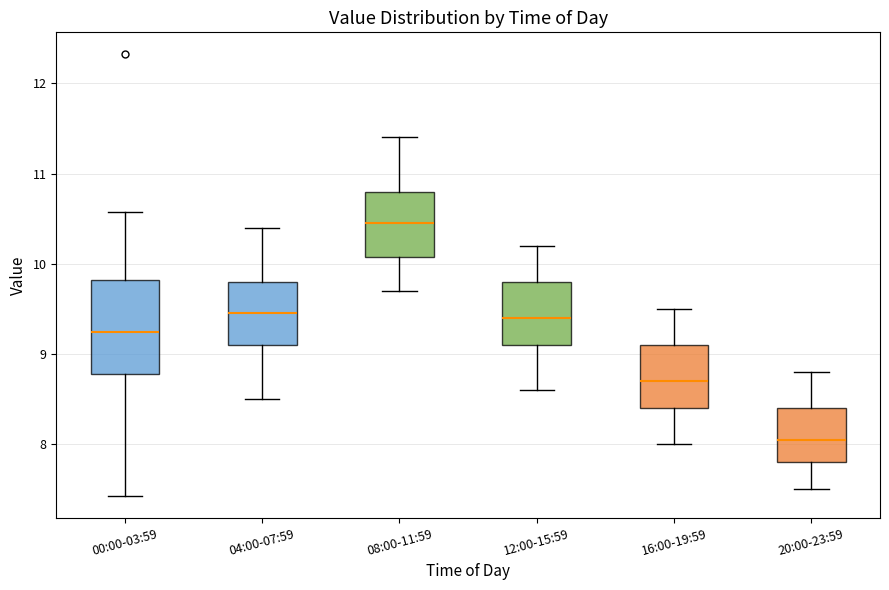

Which box's median line is the lowest?

20:00-23:59